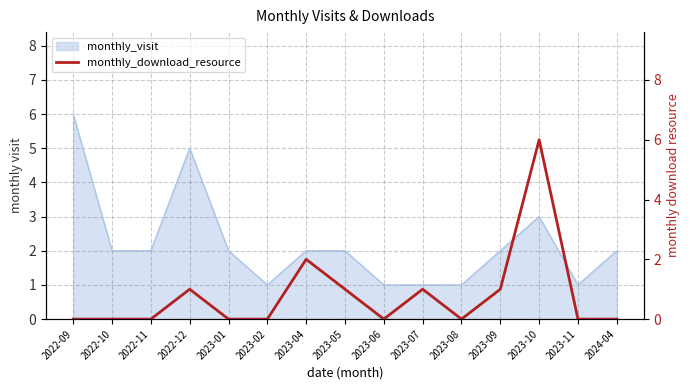

What is the sum of all values?

12